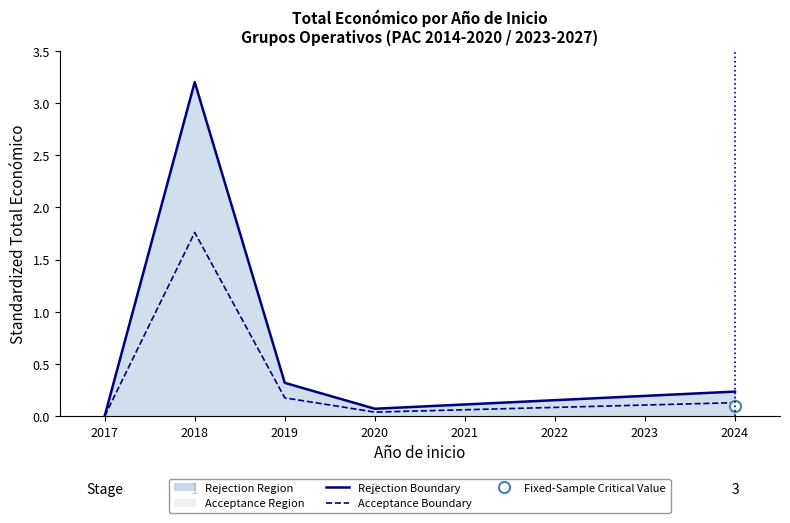

The Acceptance Boundary series shows 0.2 at 2024. True or false?

False